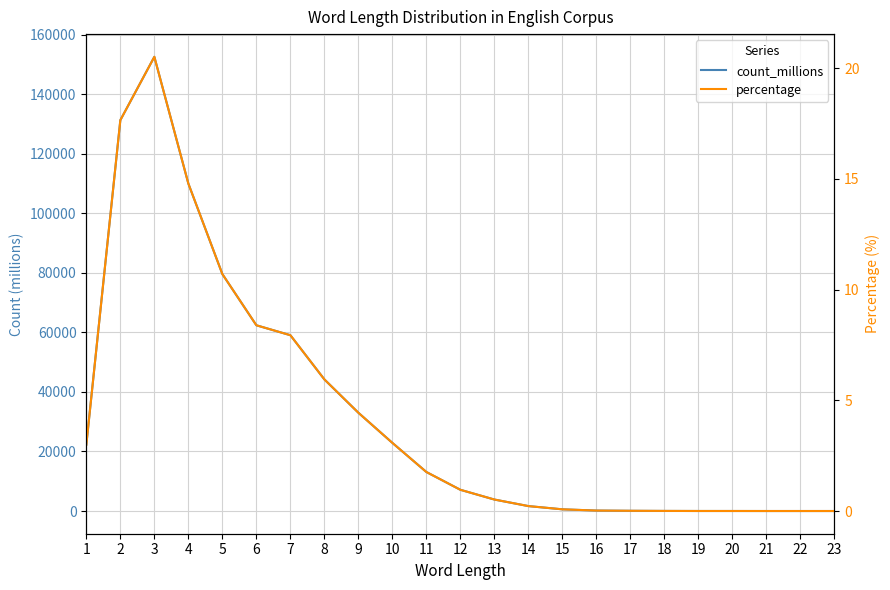

What value does the count_millions series have at 20?

6.3